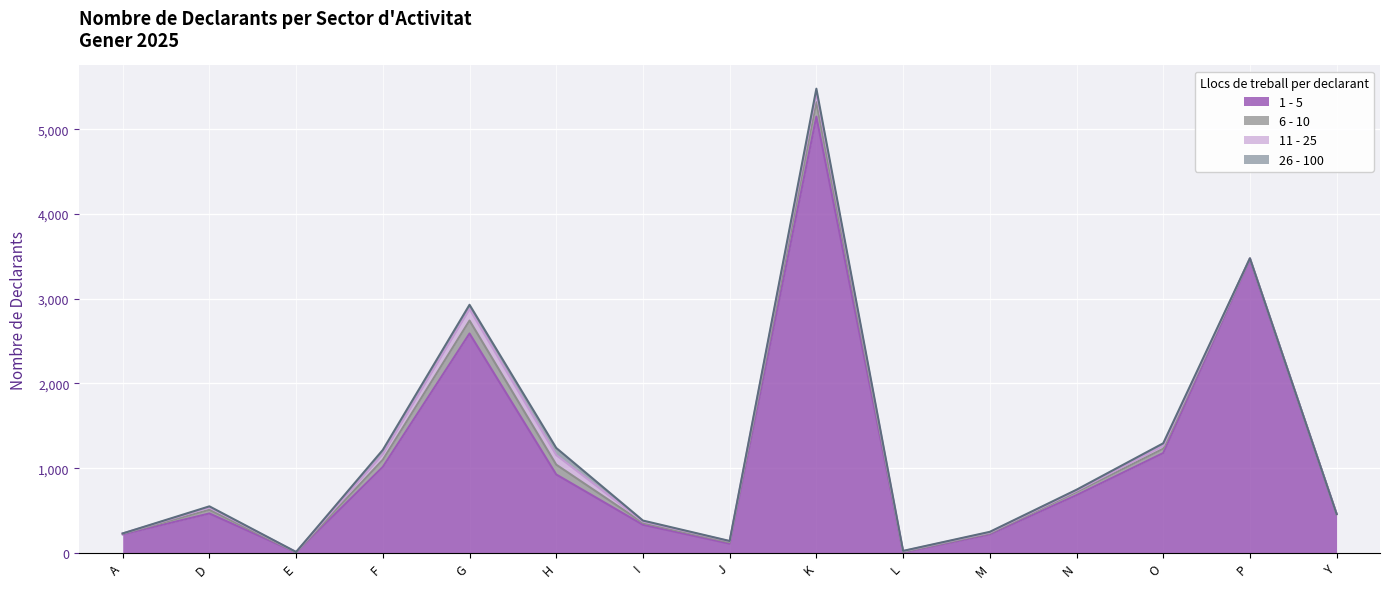

Which series ends up on top after the final intersection of 1 - 5 and 6 - 10?

1 - 5